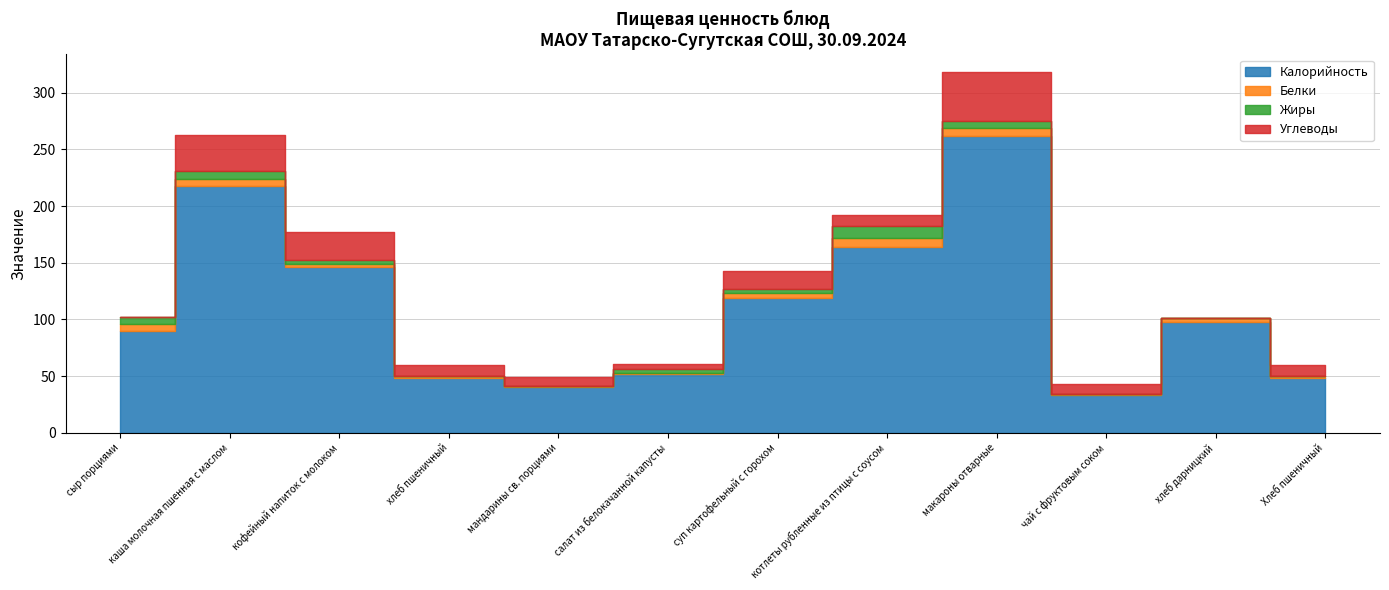

What is the value of the Белки point at the 10th from the left?

1